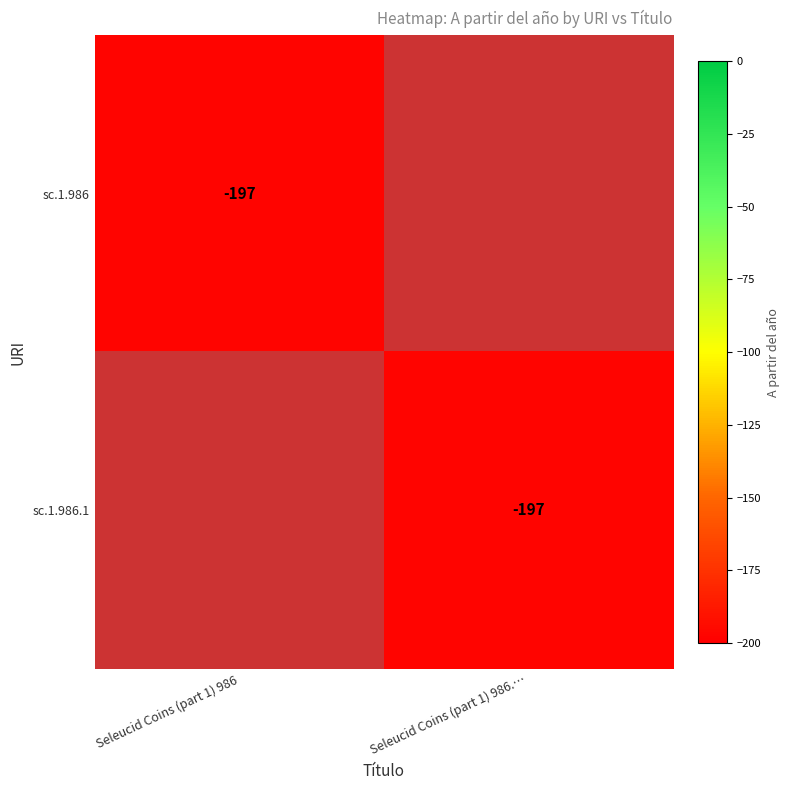

What is the sum of all sc.1.986.1 values?

-197